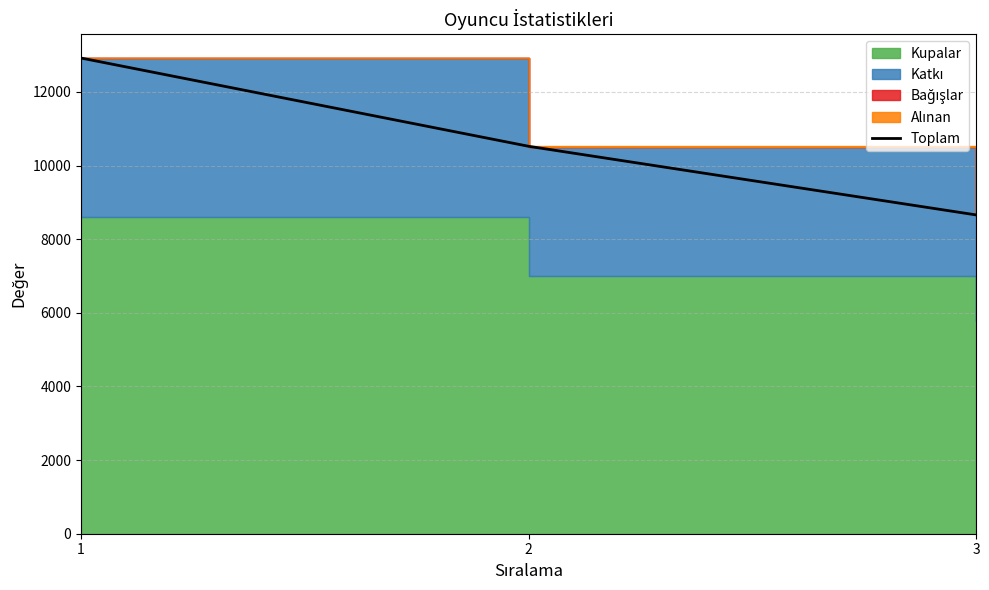

How many values are below 10522?

1